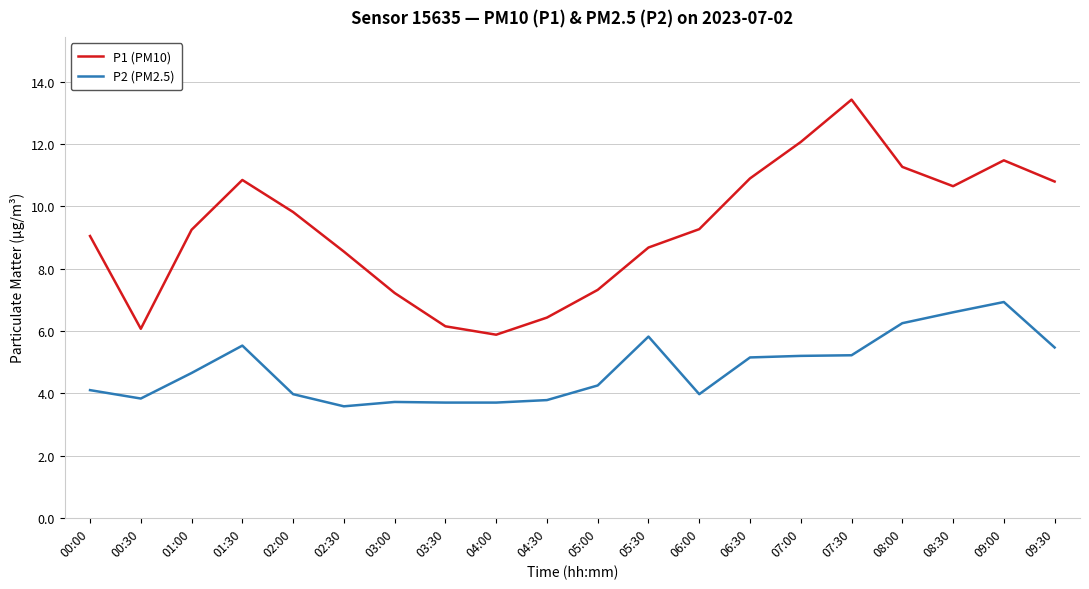

The P2 (PM2.5) series shows 5.4 at 03:30. True or false?

False